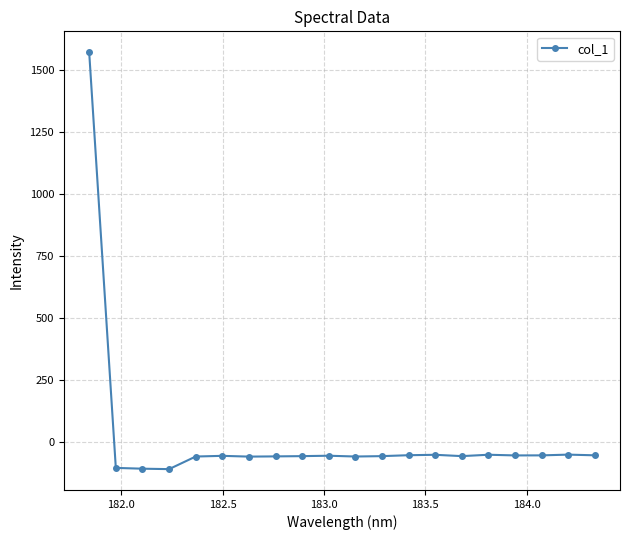

What is the difference between the maximum and minimum values?

1681.0